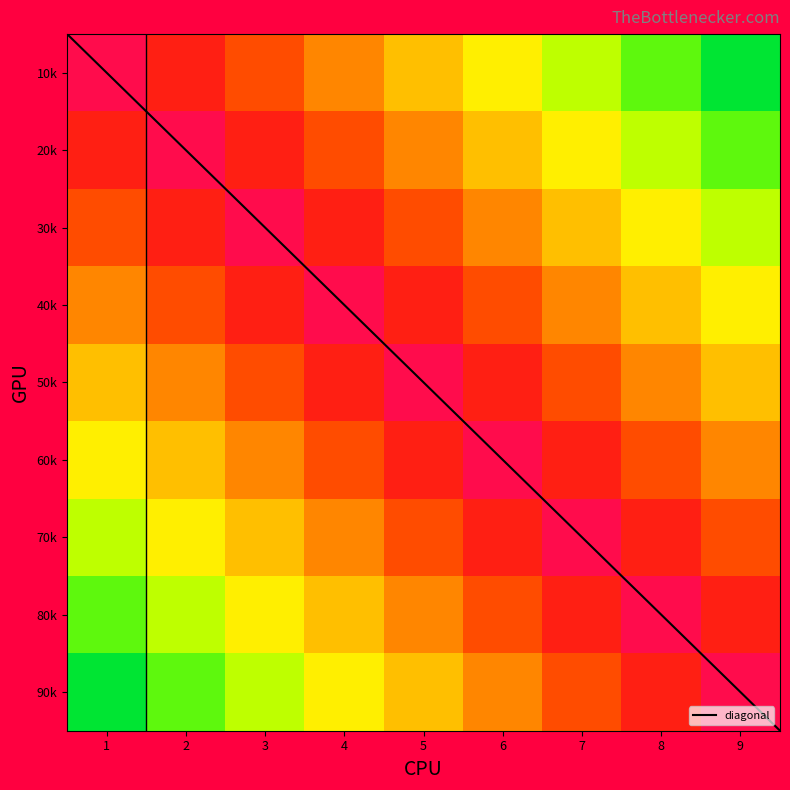

What is the total value across all series at 7?

45